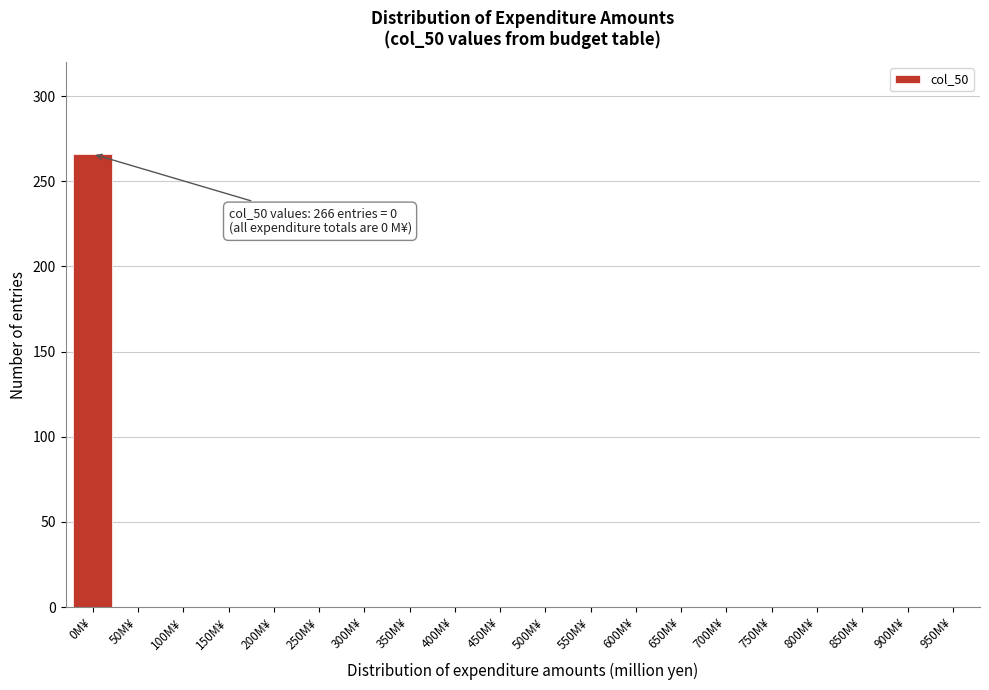

Reading left to right, extract all data points from this chart.

0M¥=266	50M¥=0	100M¥=0	150M¥=0	200M¥=0	250M¥=0	300M¥=0	350M¥=0	400M¥=0	450M¥=0	500M¥=0	550M¥=0	600M¥=0	650M¥=0	700M¥=0	750M¥=0	800M¥=0	850M¥=0	900M¥=0	950M¥=0